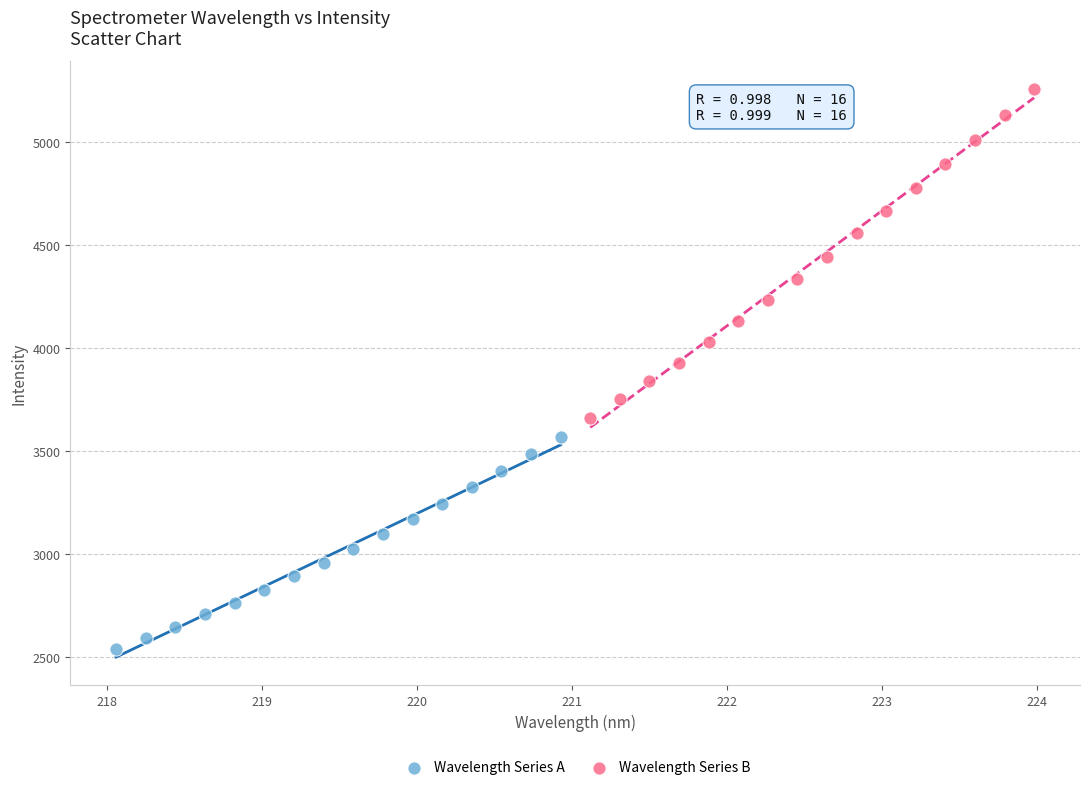

Which series has the largest Y range (max minus min)?

Wavelength Series B